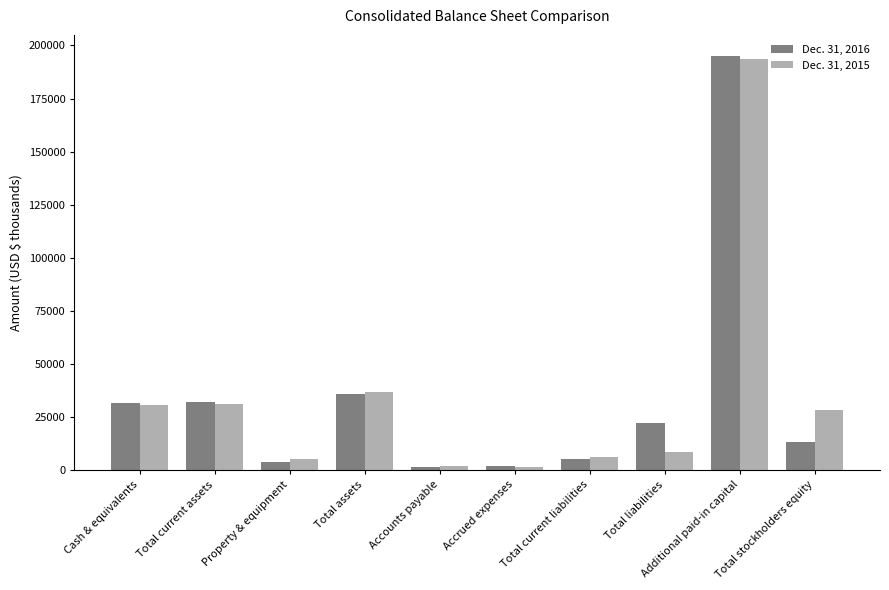

At which category is the sum across all series the highest?

Additional paid-in capital